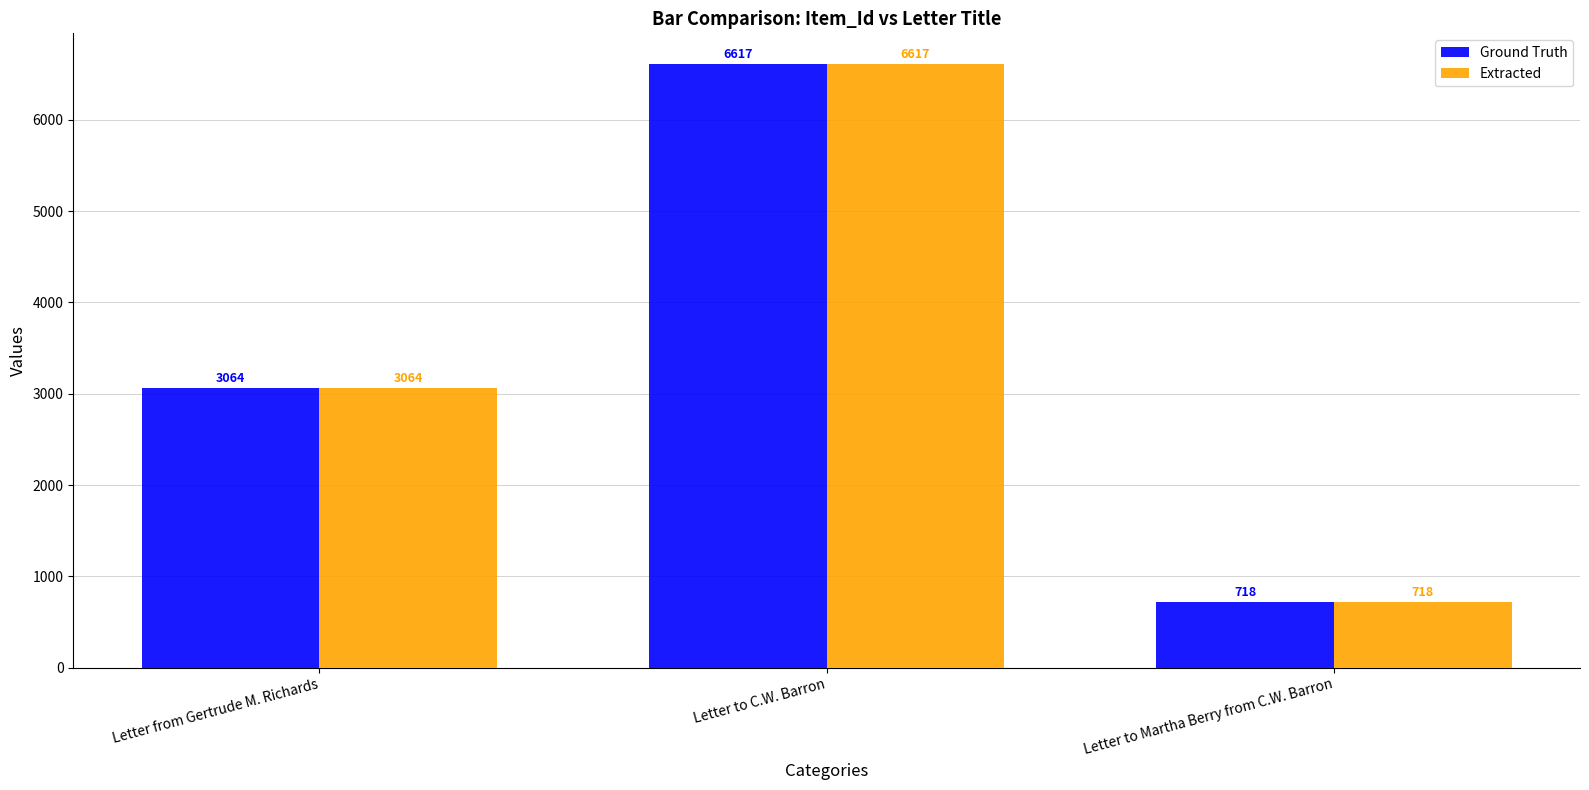

Which category has the highest value in the Ground Truth series?

Letter to C.W. Barron